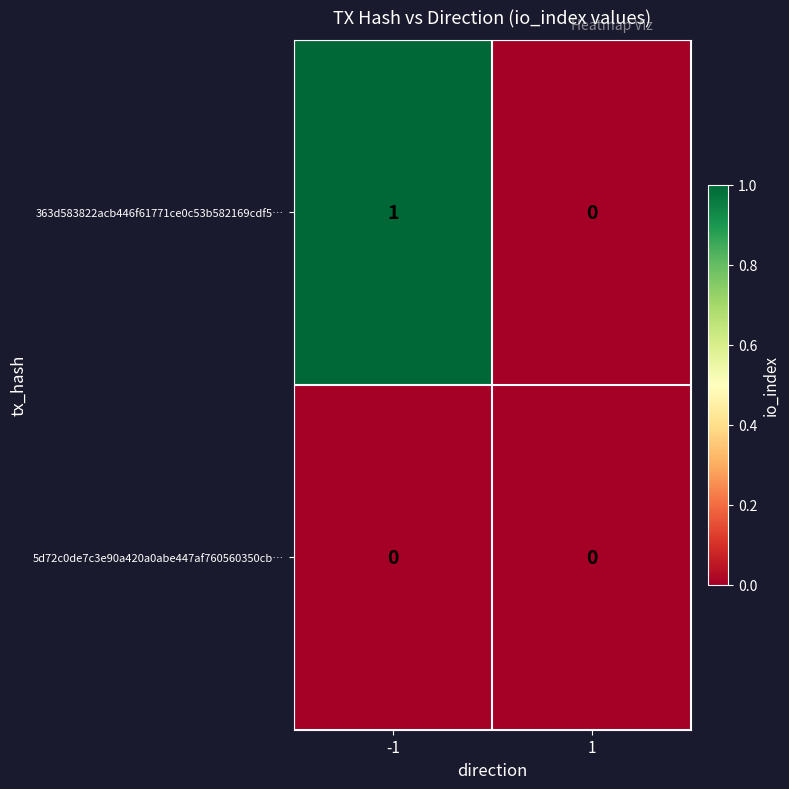

Reading left to right, what are all the values shown in this chart?

363d583822acb446f61771ce0c53b582169cdf5…: 1	0
5d72c0de7c3e90a420a0abe447af760560350cb…: 0	0